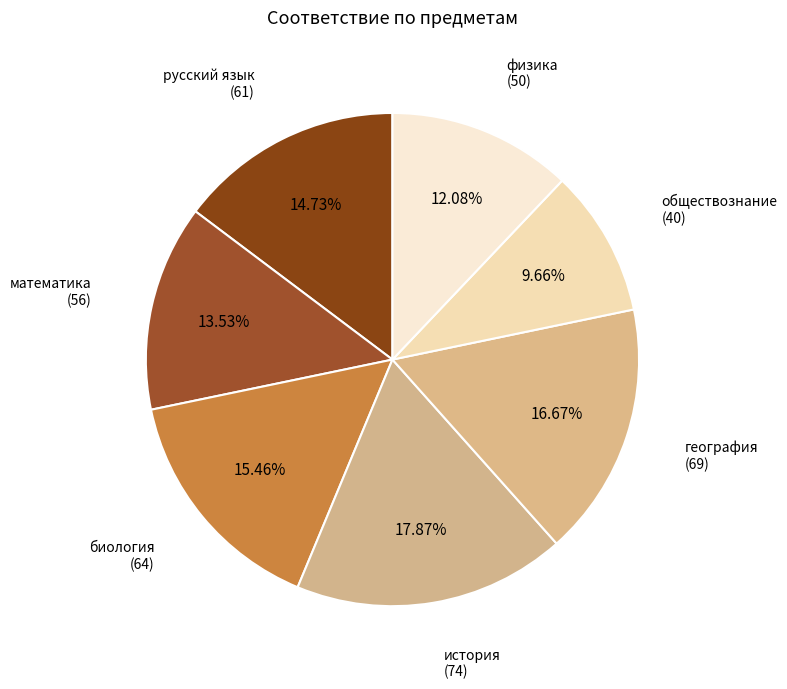

How many slices are in this pie chart?

7